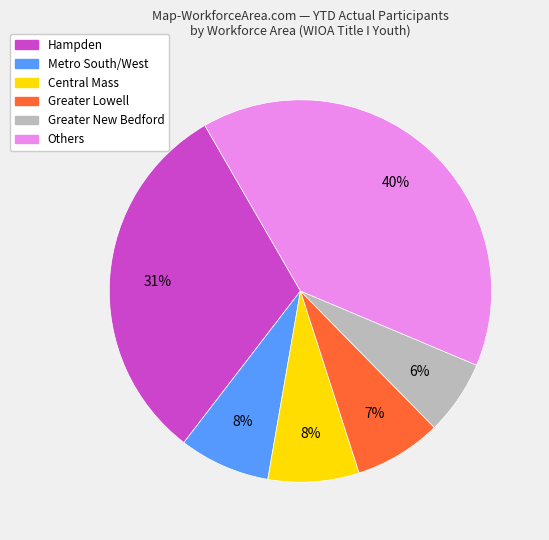

Does any single category account for the majority?

No